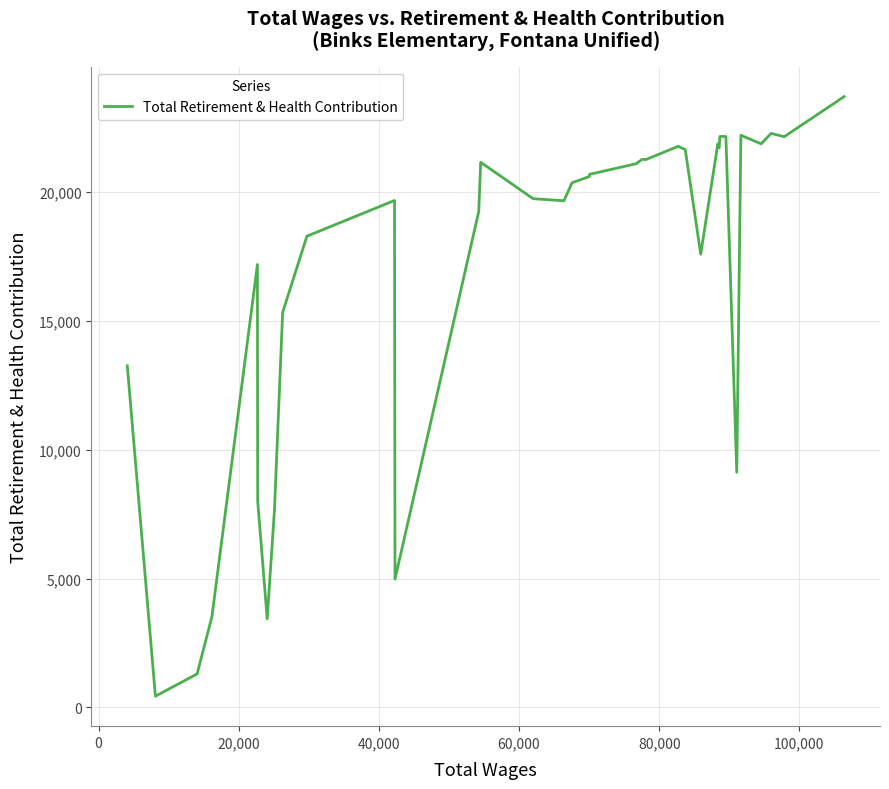

What is the maximum value shown in the chart?

23712